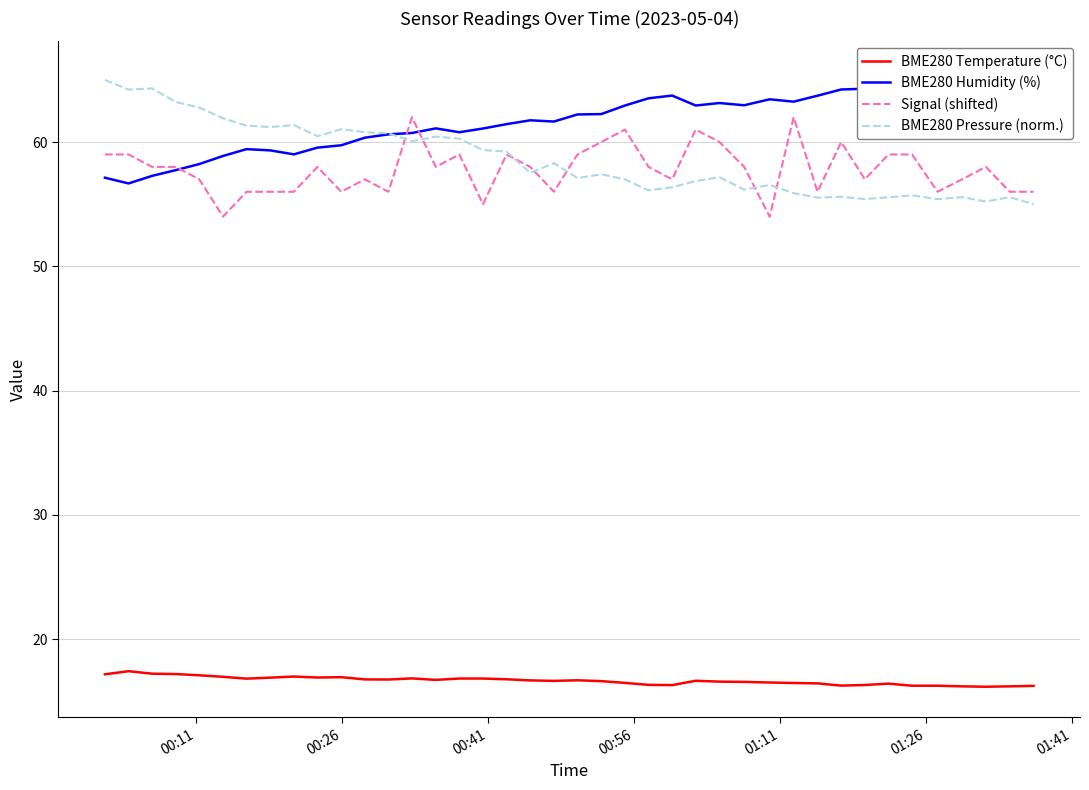

True or false: BME280 Temperature (°C) and Signal (shifted) intersect in this chart.

False